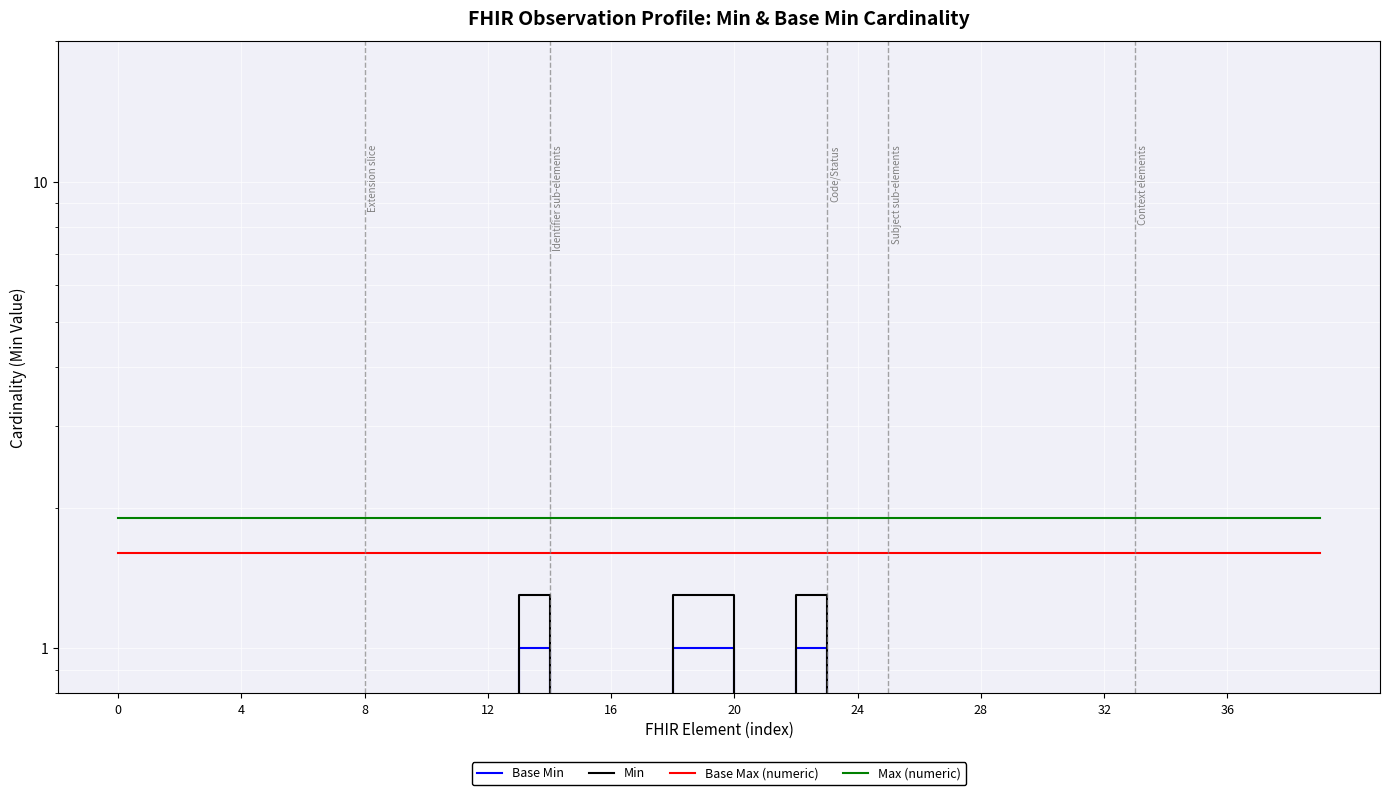

Reading left to right, list all the values displayed in this chart.

Base Min: 0.0	0.0	0.0	0.0	0.0	0.0	0.0	0.0	0.0	0.0	0.0	0.0	0.0	1.0	0.0	0.0	0.0	0.0	1.0	1.0	0.0	0.0	1.0	0.0	0.0	0.0	0.0	0.0	0.0	0.0	0.0	0.0	0.0	0.0	0.0	0.0	0.0	0.0	0.0	0.0
Min: 0.3	0.3	0.3	0.3	0.3	0.3	0.3	0.3	0.3	0.3	0.3	0.3	0.3	1.3	0.3	0.3	0.3	0.3	1.3	1.3	0.3	0.3	1.3	0.3	0.3	0.3	0.3	0.3	0.3	0.3	0.3	0.3	0.3	0.3	0.3	0.3	0.3	0.3	0.3	0.3
Base Max (numeric): 1.6	1.6	1.6	1.6	1.6	1.6	1.6	1.6	1.6	1.6	1.6	1.6	1.6	1.6	1.6	1.6	1.6	1.6	1.6	1.6	1.6	1.6	1.6	1.6	1.6	1.6	1.6	1.6	1.6	1.6	1.6	1.6	1.6	1.6	1.6	1.6	1.6	1.6	1.6	1.6
Max (numeric): 1.9	1.9	1.9	1.9	1.9	1.9	1.9	1.9	1.9	1.9	1.9	1.9	1.9	1.9	1.9	1.9	1.9	1.9	1.9	1.9	1.9	1.9	1.9	1.9	1.9	1.9	1.9	1.9	1.9	1.9	1.9	1.9	1.9	1.9	1.9	1.9	1.9	1.9	1.9	1.9